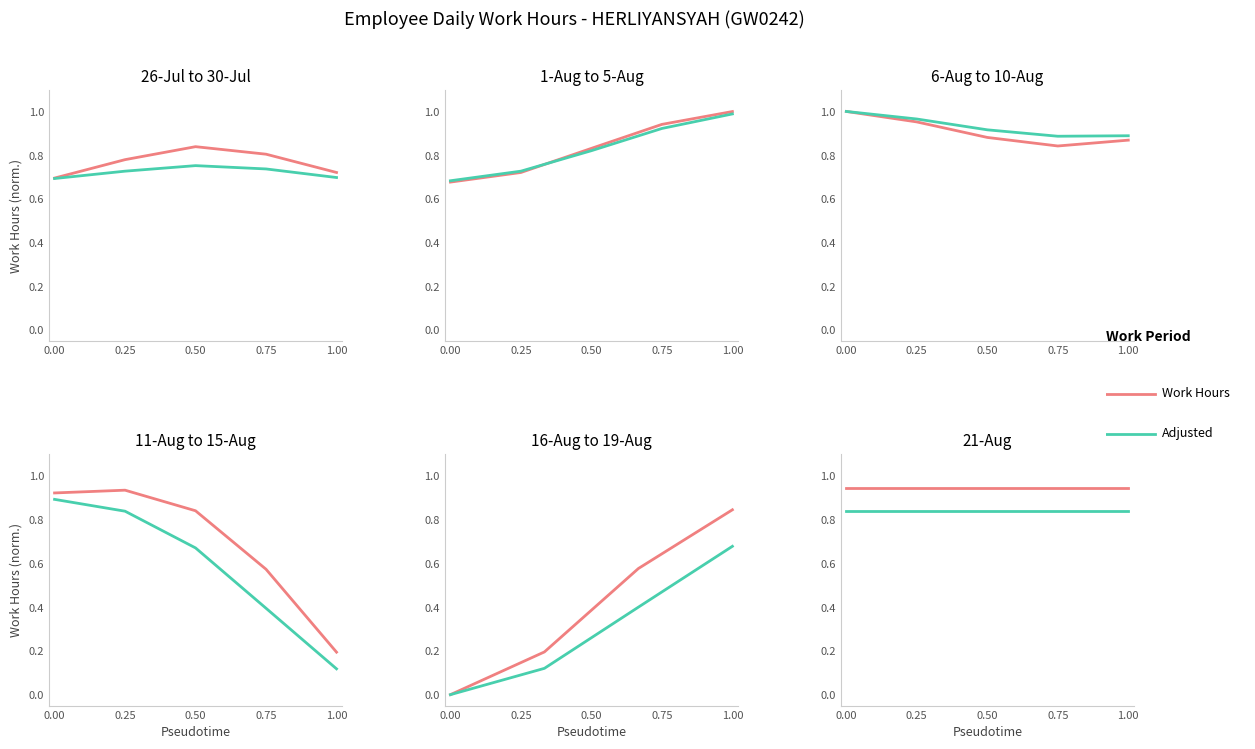

The Work Hours series shows 1.4 at 1.00. True or false?

False